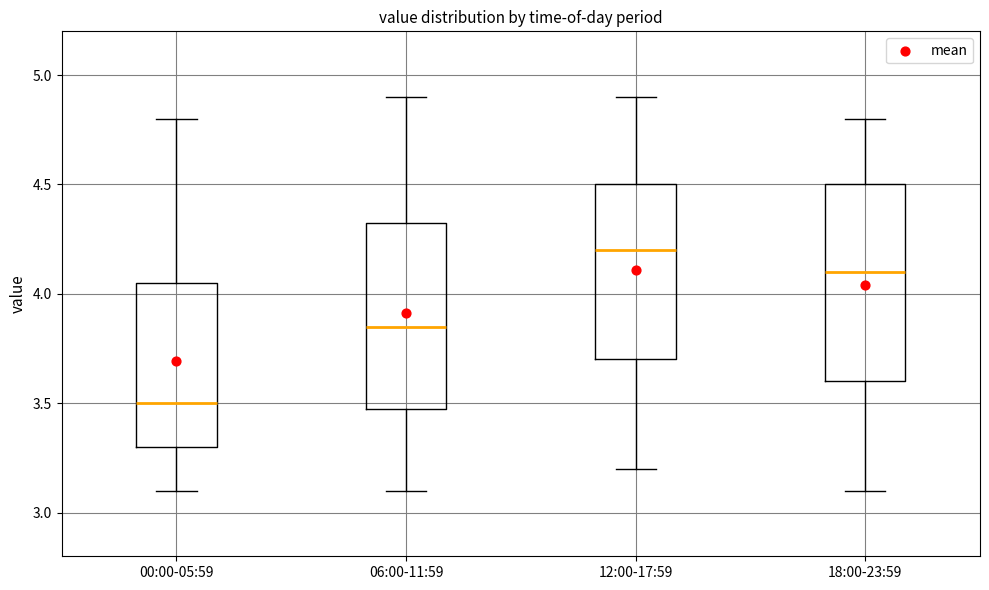

Reading left to right, read every box against the y-axis: the position of its median line, the range the box covers, and the ends of its whiskers. The values are not printed on the chart, so give them approximately, as read against the axis.

00:00-05:59: median 3.50, box 3.30 to 4.05, whiskers 3.10 to 4.80
06:00-11:59: median 3.85, box 3.50 to 4.35, whiskers 3.10 to 4.90
12:00-17:59: median 4.20, box 3.70 to 4.50, whiskers 3.20 to 4.90
18:00-23:59: median 4.10, box 3.60 to 4.50, whiskers 3.10 to 4.80